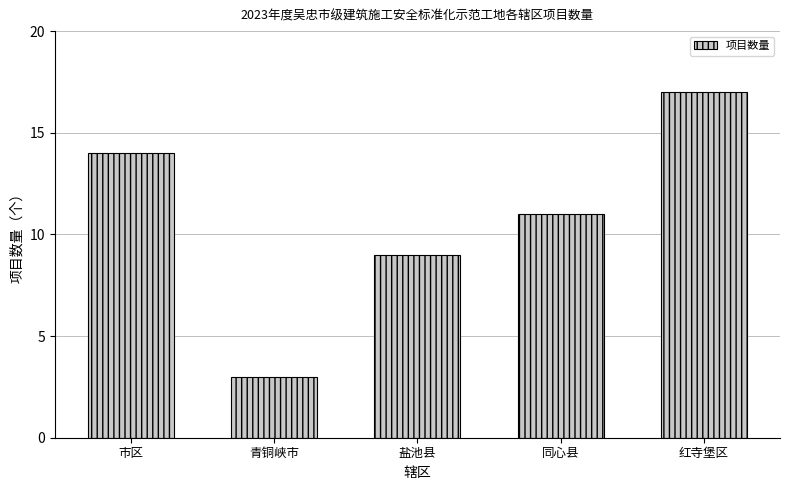

List the labels in order of value, largest first.

红寺堡区, 市区, 同心县, 盐池县, 青铜峡市